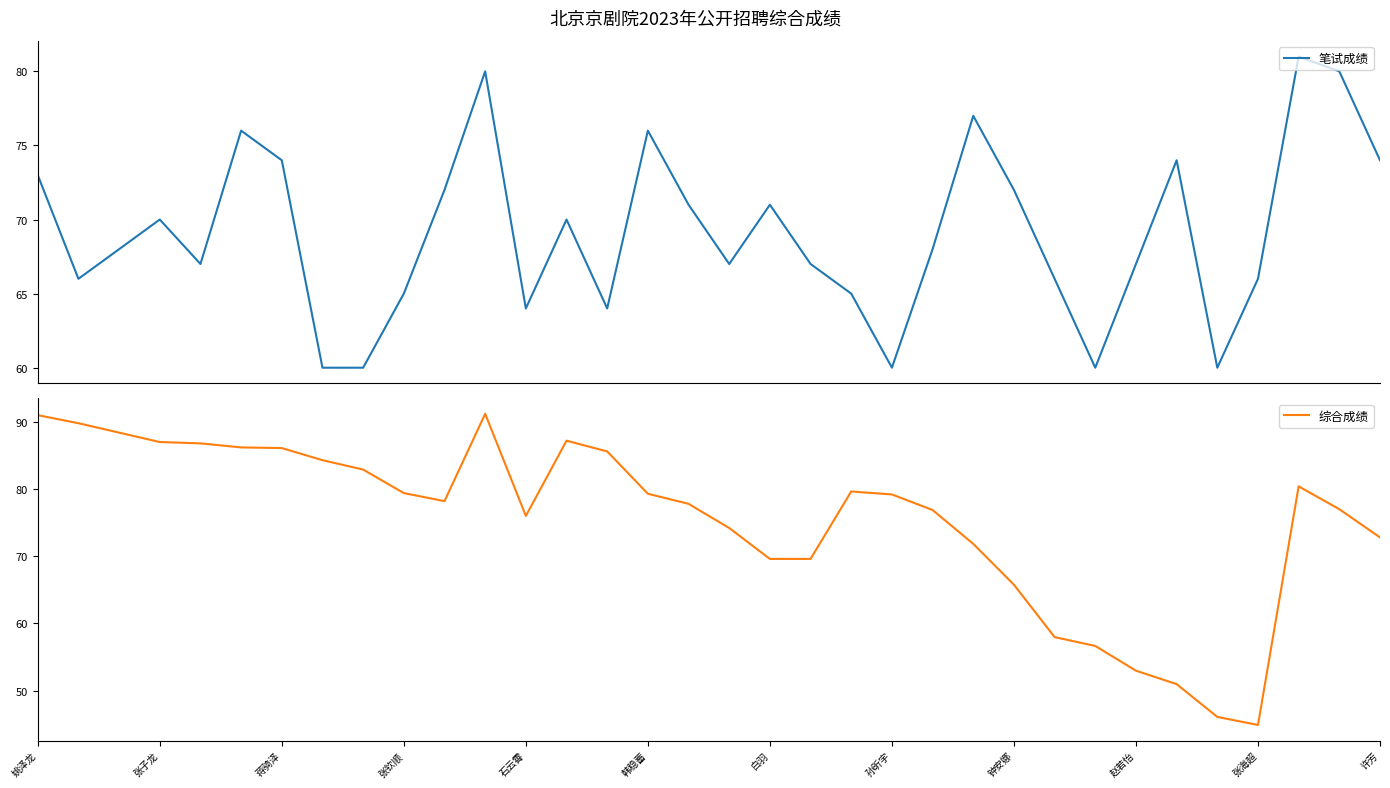

What is the minimum value for 笔试成绩?

60